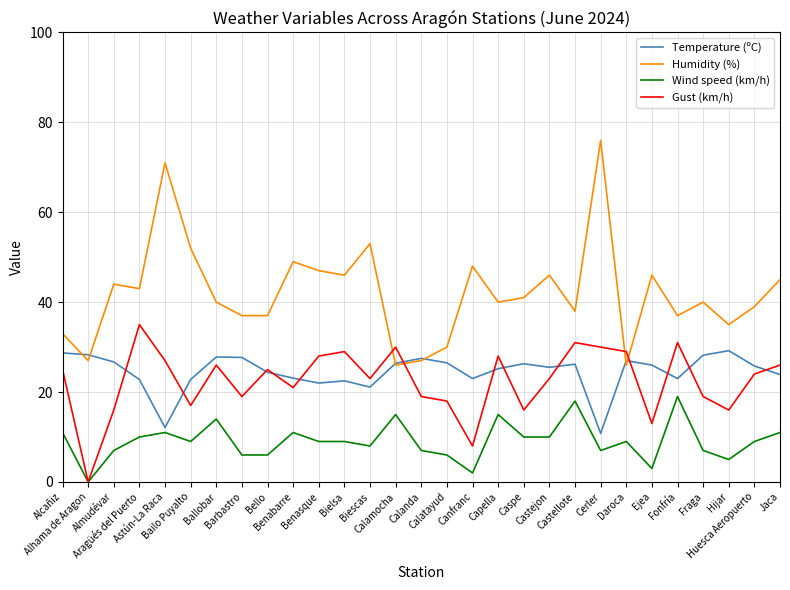

What is the sum of the Humidity (%) values at Almudévar and Castejon?

90.0